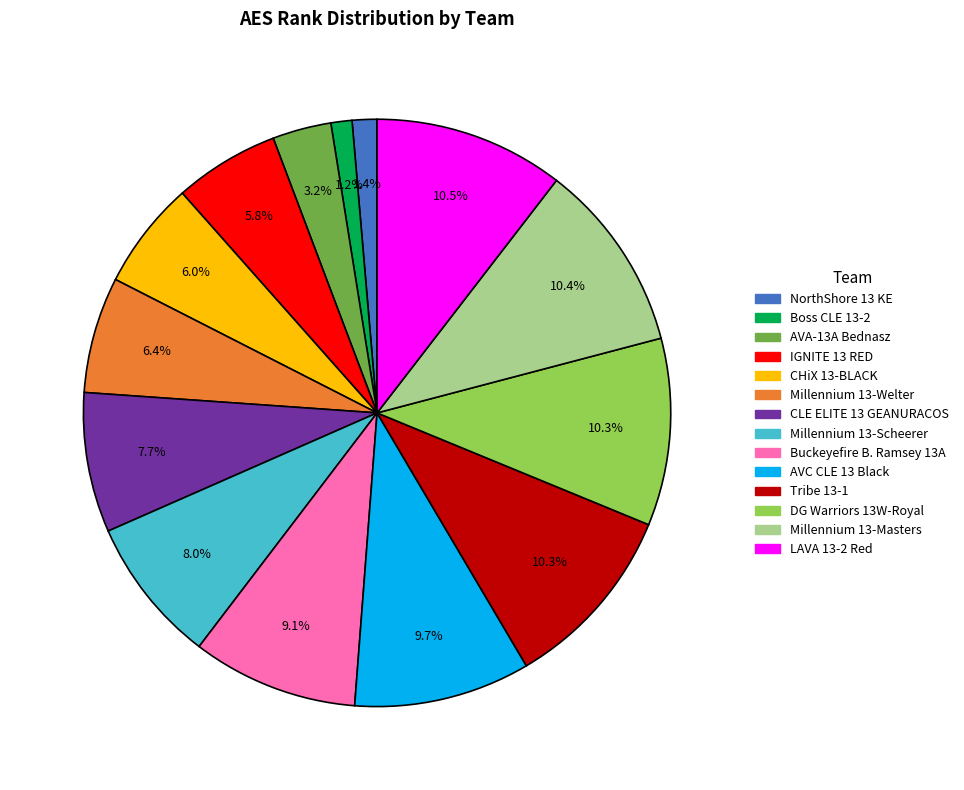

To the nearest percent, what percentage of the pie is Buckeyefire B. Ramsey 13A?

9%